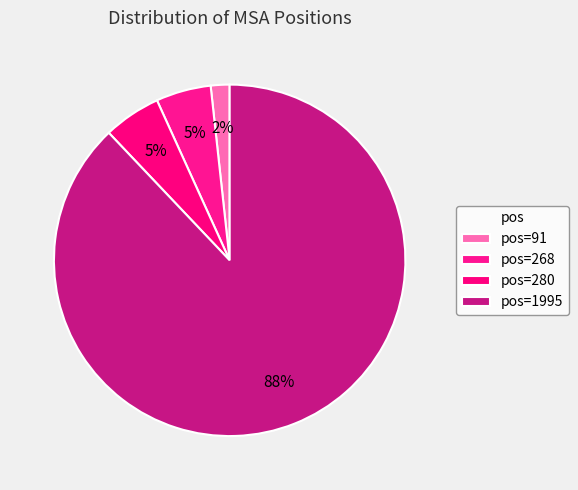

Count the number of slices in the pie.

4